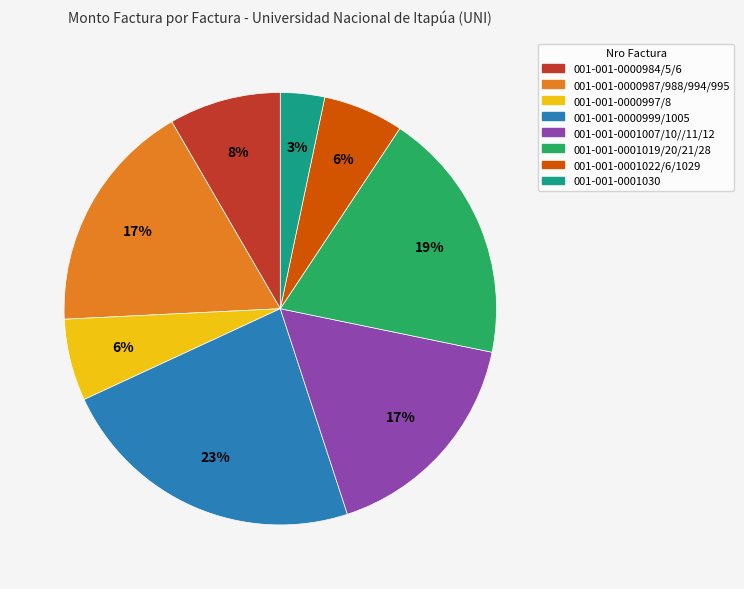

Approximately how many times larger is the value at 001-001-0001030 compared to 001-001-0001019/20/21/28?

0.2